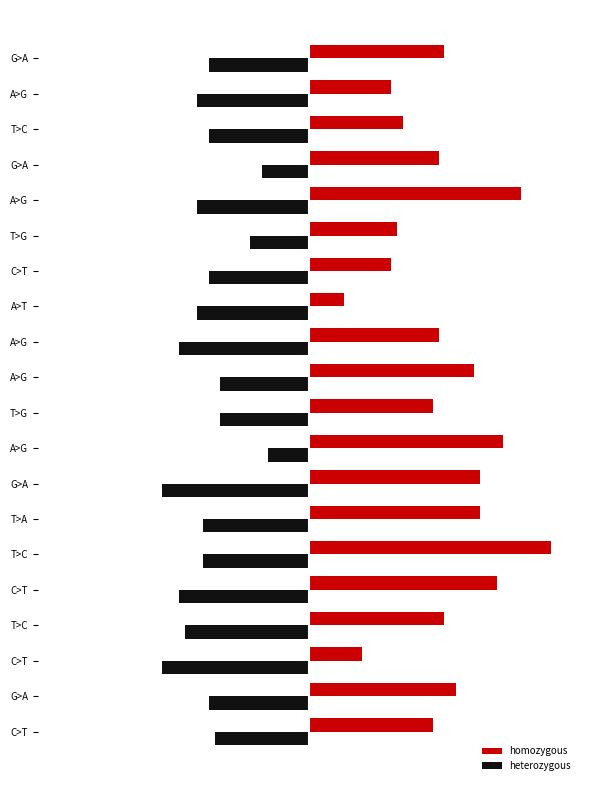

What are all the series names shown in the legend?

homozygous, heterozygous